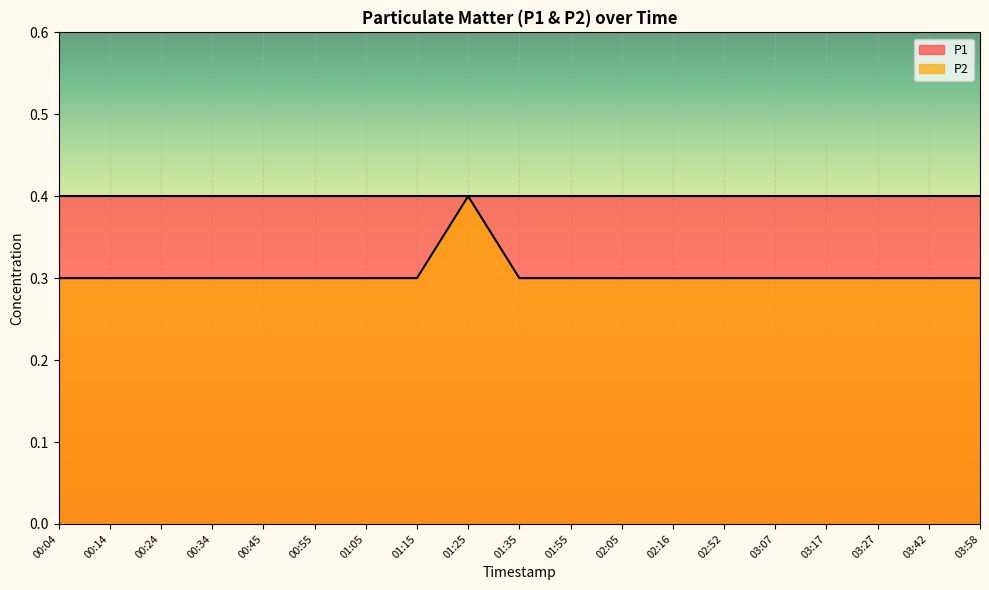

What position from the left is 03:42?

18